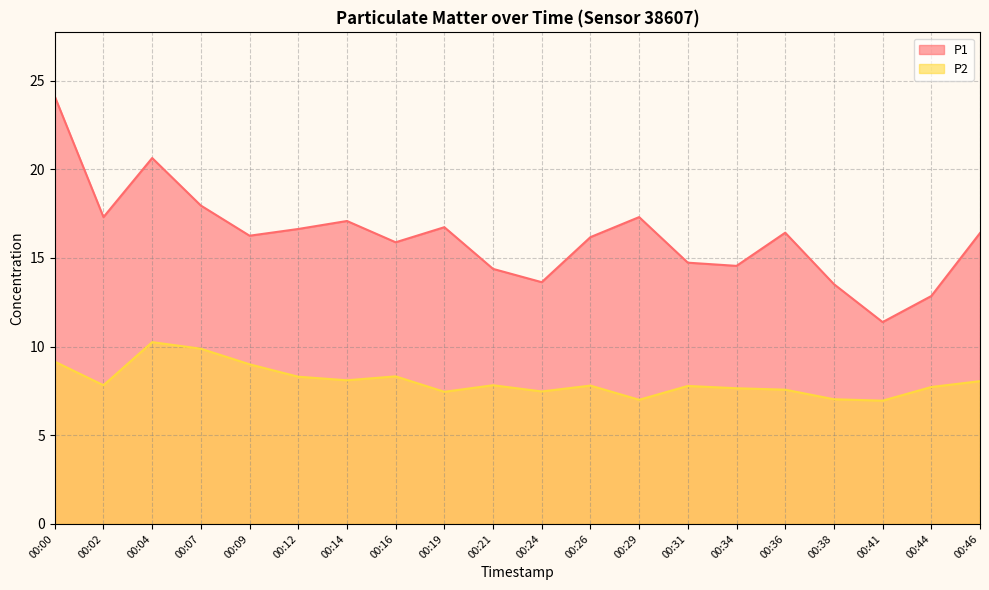

Does the chart display data point markers on the line(s)?

No